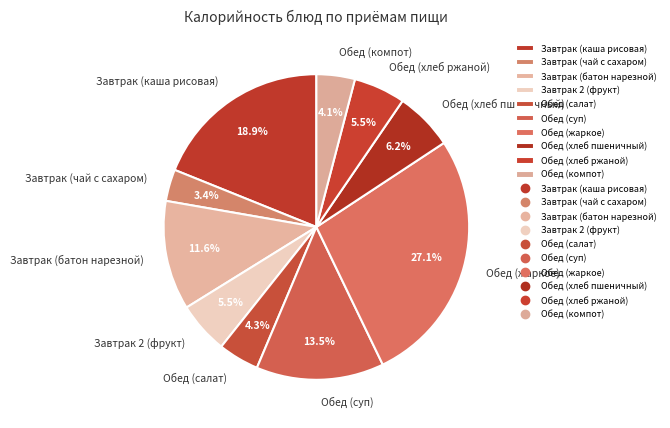

Is Обед (суп) the majority of the pie?

No